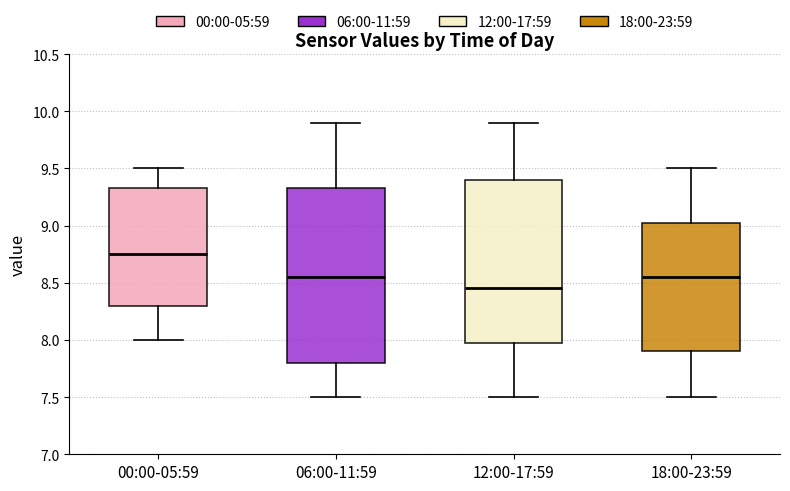

Reading left to right, transcribe this box plot: for each box, give where its median line is, the range the box spans, and where its two whiskers end, as read against the y-axis. The values are not printed on the chart, so give them approximately, as read against the axis.

00:00-05:59: median 8.75, box 8.30 to 9.35, whiskers 8.00 to 9.50
06:00-11:59: median 8.55, box 7.80 to 9.35, whiskers 7.50 to 9.90
12:00-17:59: median 8.45, box 8.00 to 9.40, whiskers 7.50 to 9.90
18:00-23:59: median 8.55, box 7.90 to 9.05, whiskers 7.50 to 9.50